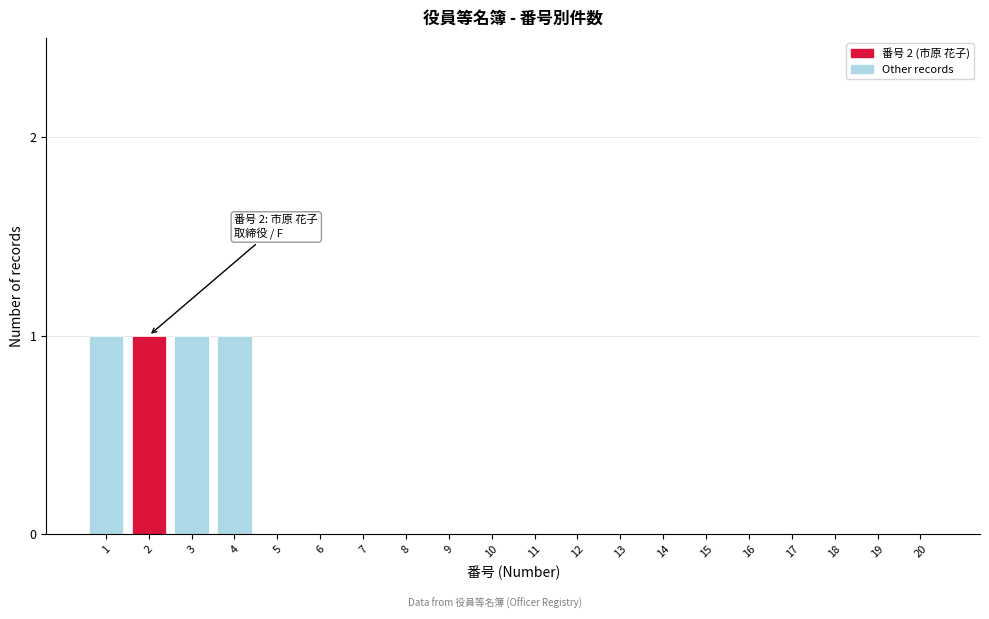

Reading left to right, list all the values displayed in this chart.

1=1	2=1	3=1	4=1	5=0	6=0	7=0	8=0	9=0	10=0	11=0	12=0	13=0	14=0	15=0	16=0	17=0	18=0	19=0	20=0